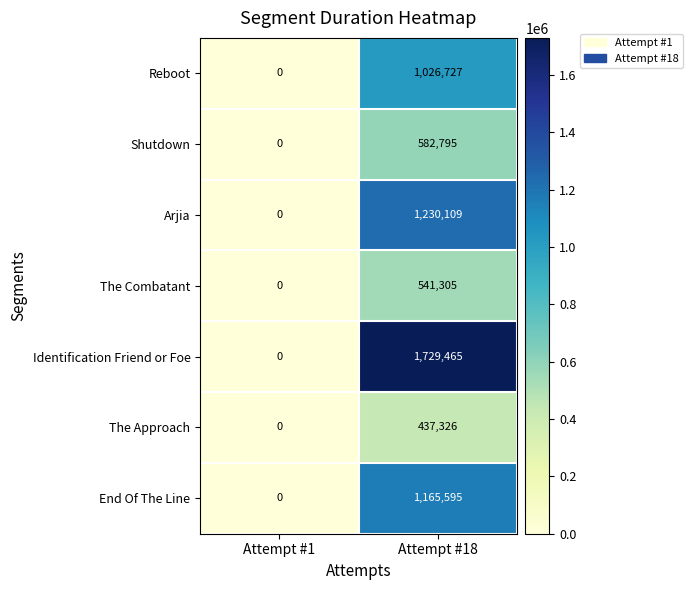

Reading left to right, extract all data points from this chart.

Reboot: 0	1026727
Shutdown: 0	582795
Arjia: 0	1230109
The Combatant: 0	541305
Identification Friend or Foe: 0	1729465
The Approach: 0	437326
End Of The Line: 0	1165595